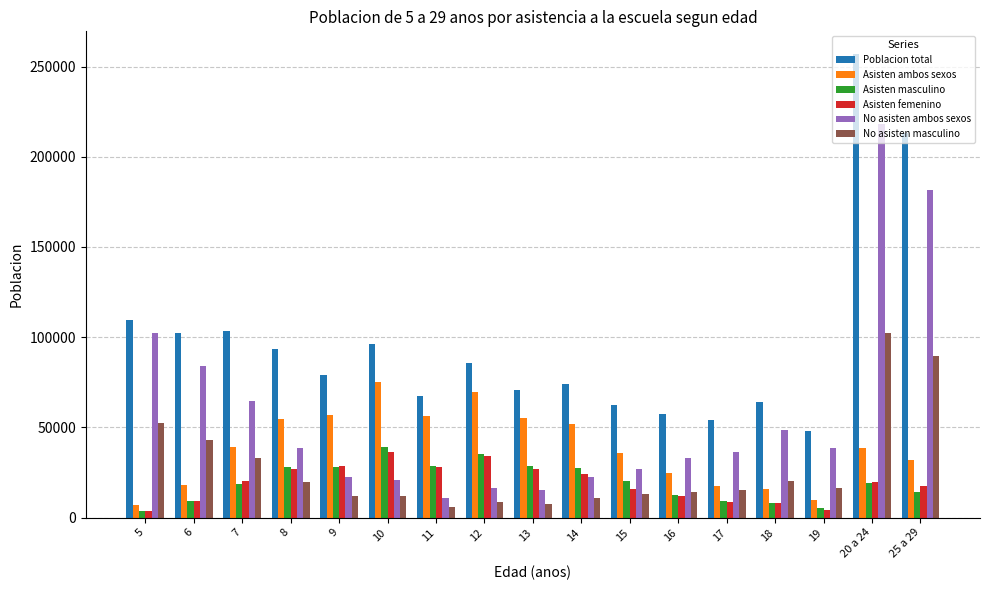

Are the bars grouped side by side (vs. stacked)?

Yes